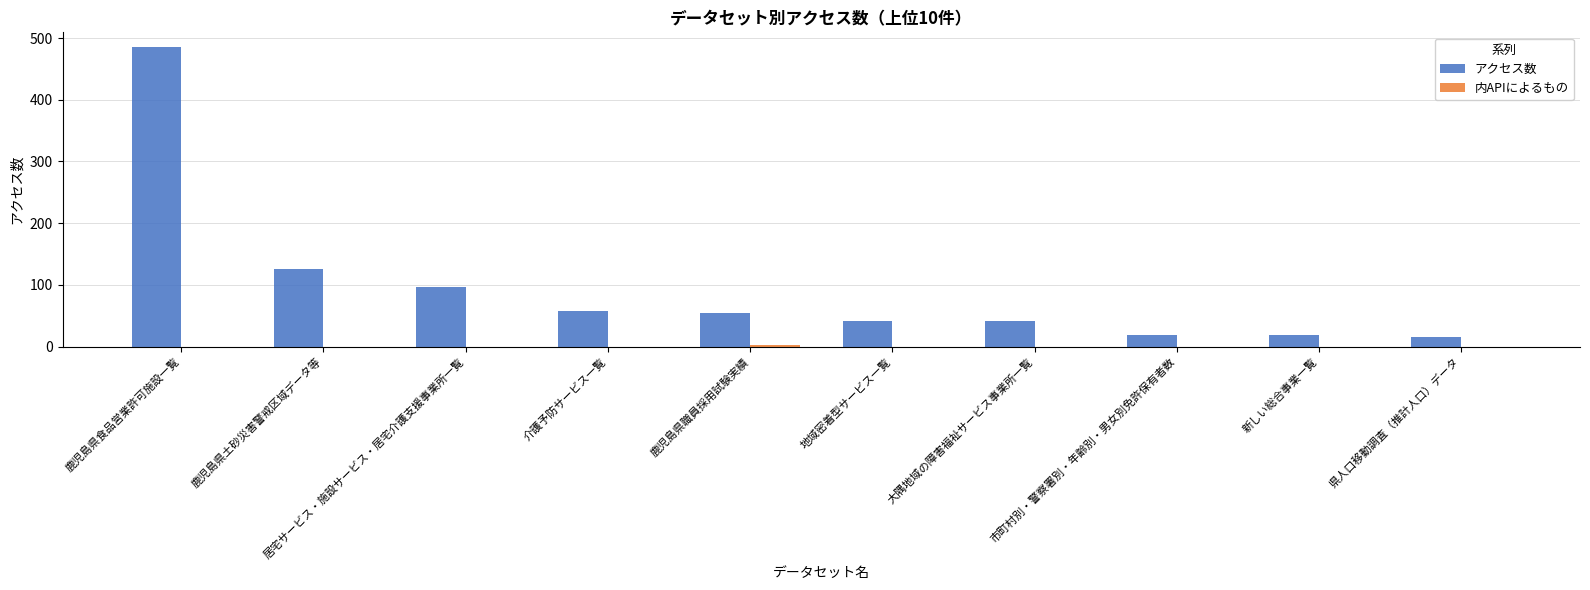

Which series has the largest total across all categories?

アクセス数